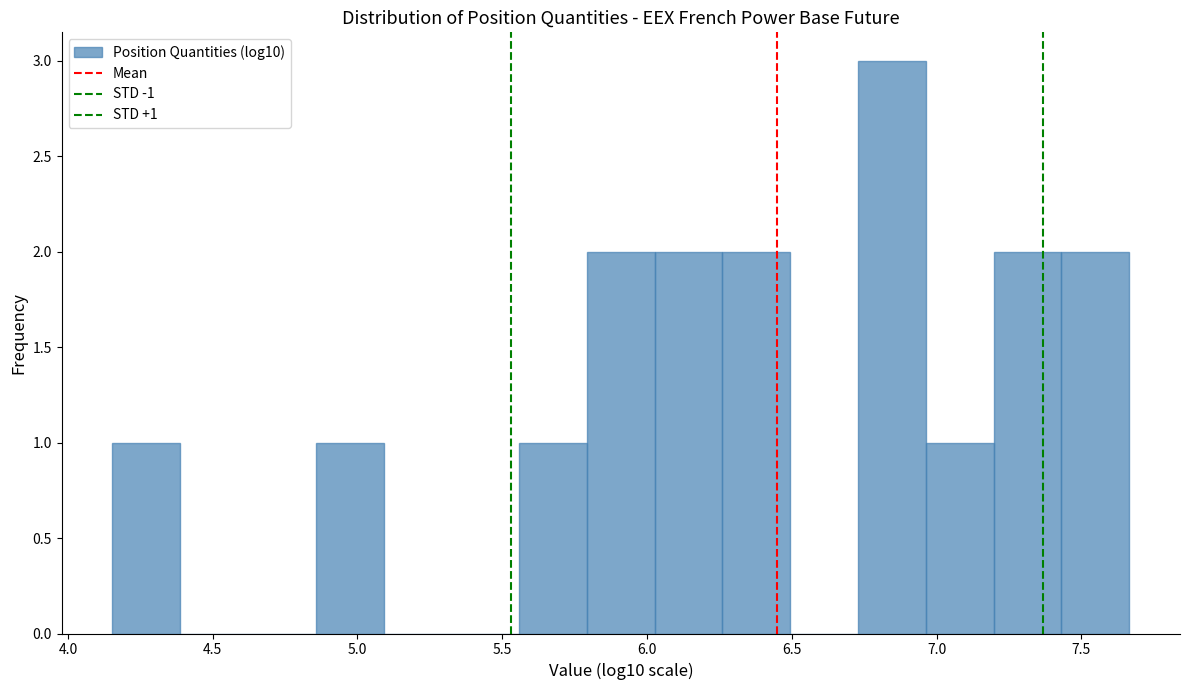

Which range on the x-axis has the tallest bar?

6.75 to 6.95